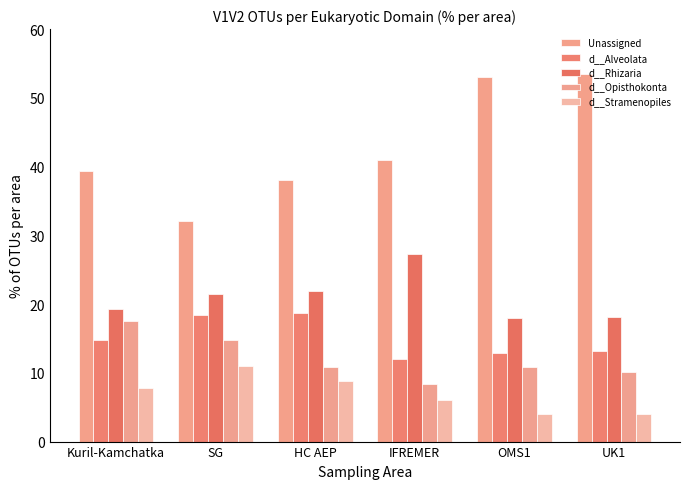

How many bars are there in each group?

5